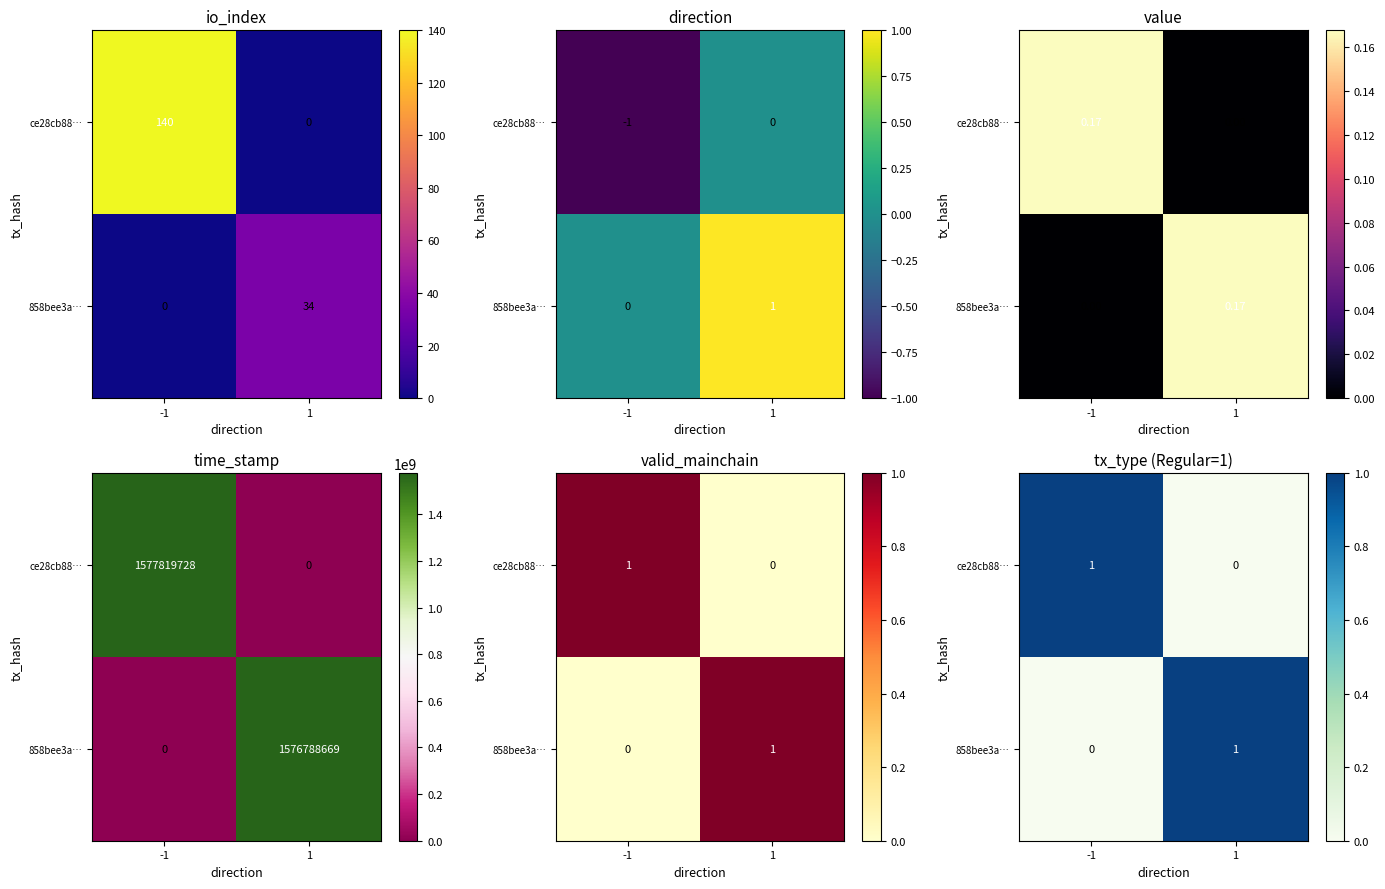

Which category has the lowest value in the ce28cb88… series?

1